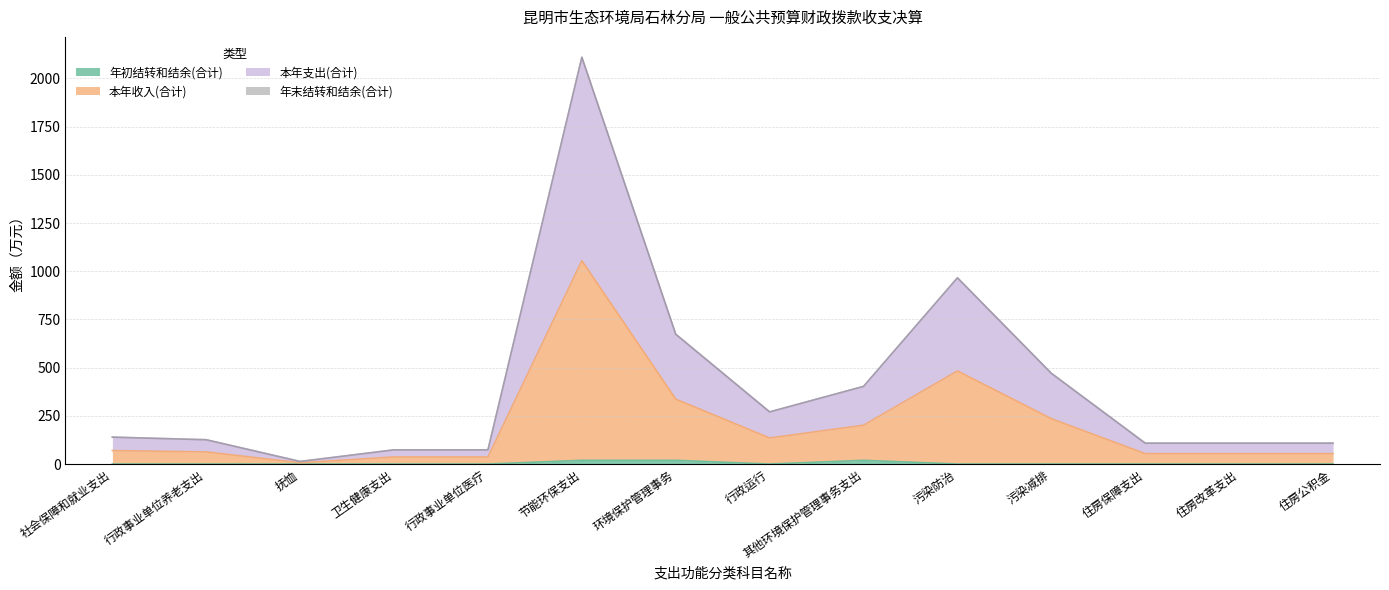

Which category has the lowest value across all series?

社会保障和就业支出